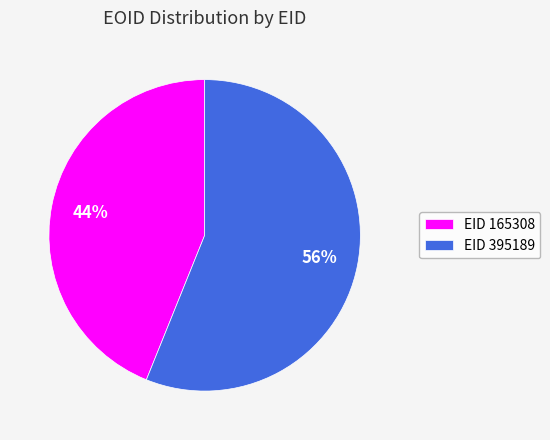

To the nearest percent, what portion does EID 395189 represent?

56%